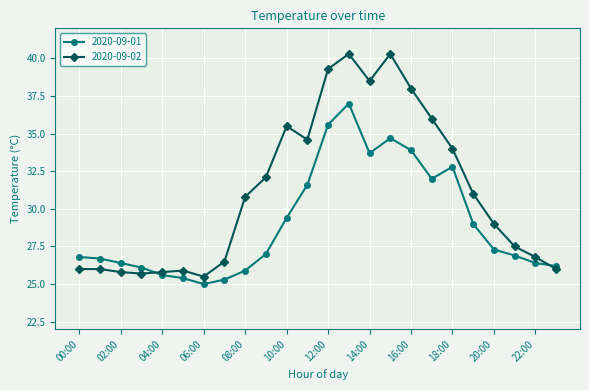

How many values in the 2020-09-01 series are below 27?

12